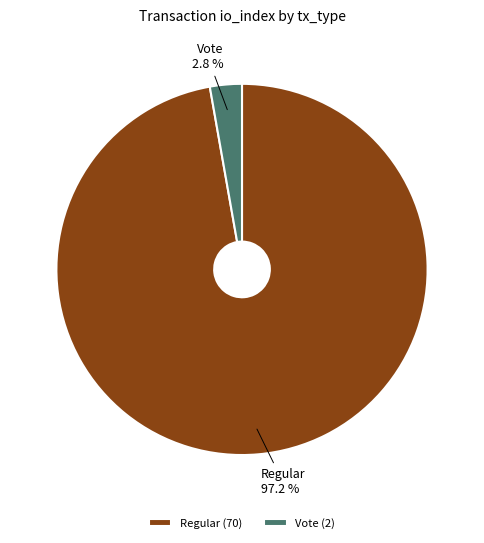

How many segments does this pie chart have?

2